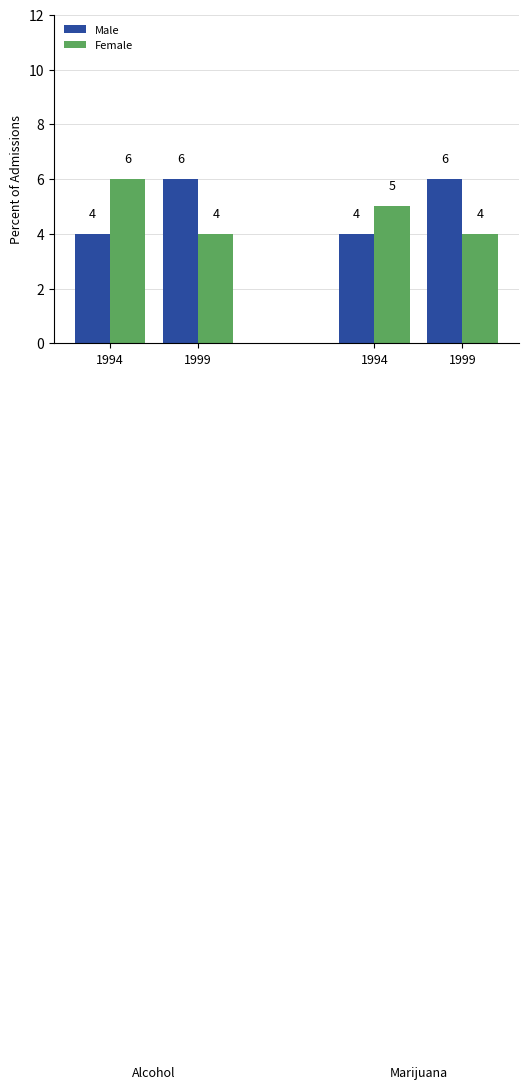

How many Male values are between 4 and 6?

4